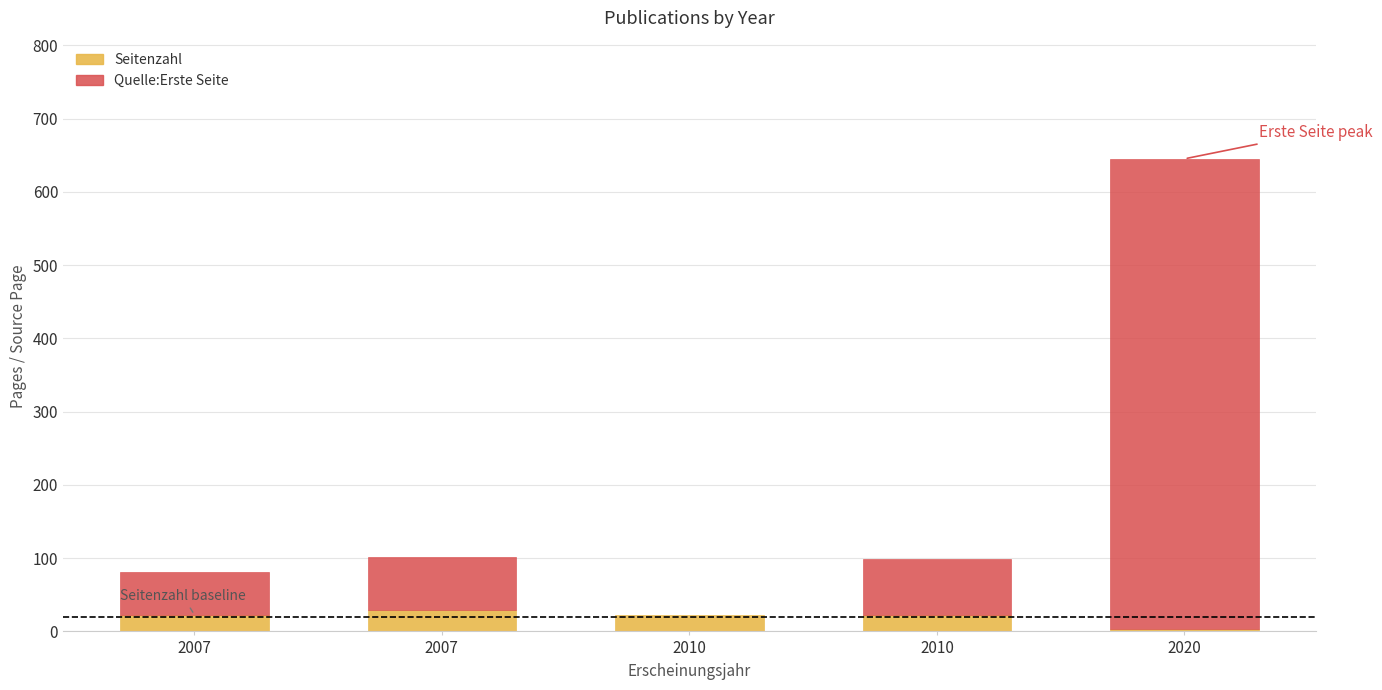

At which label does the data first exceed 23?

2007